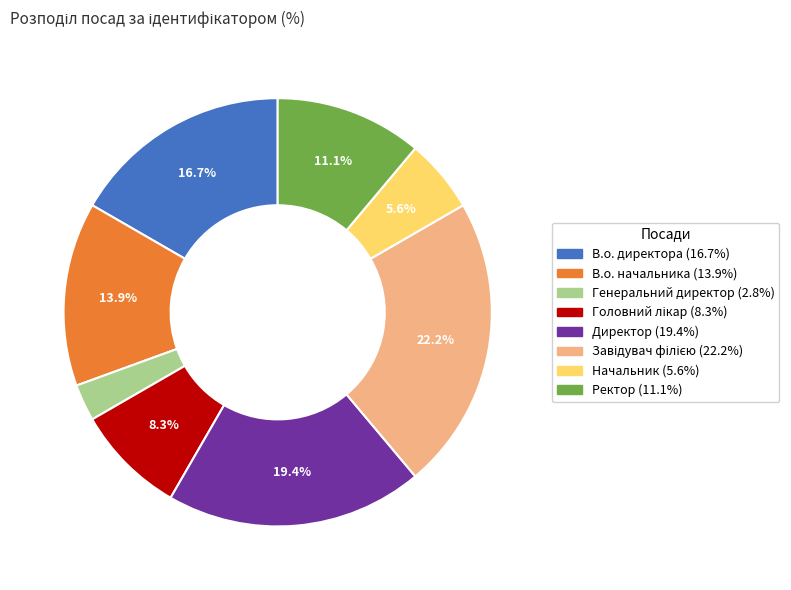

Count the number of slices in the pie.

8